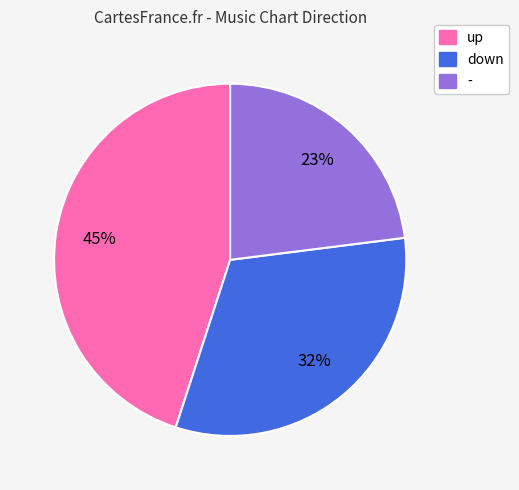

Rank the categories by value from lowest to highest.

-, down, up